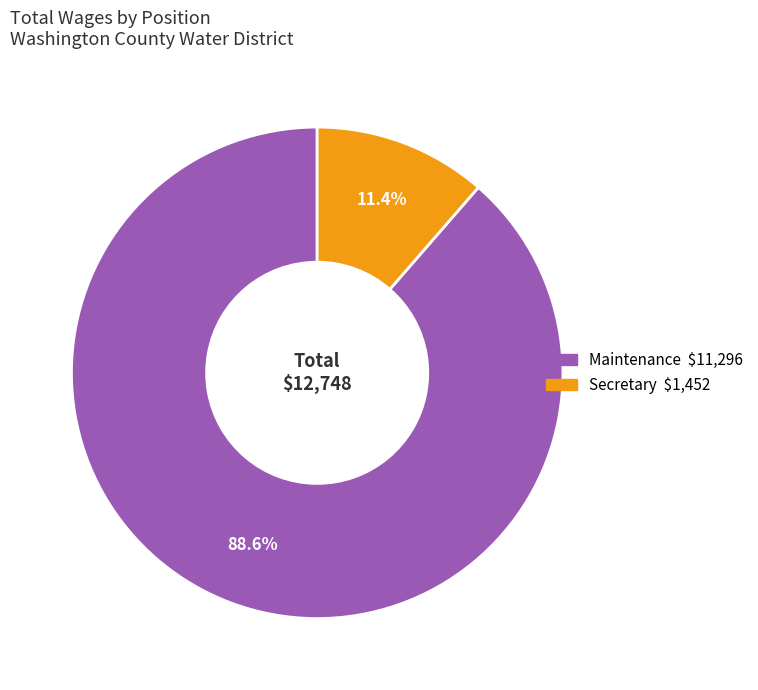

To the nearest percent, what is the difference between the largest and smallest slice percentages?

77%